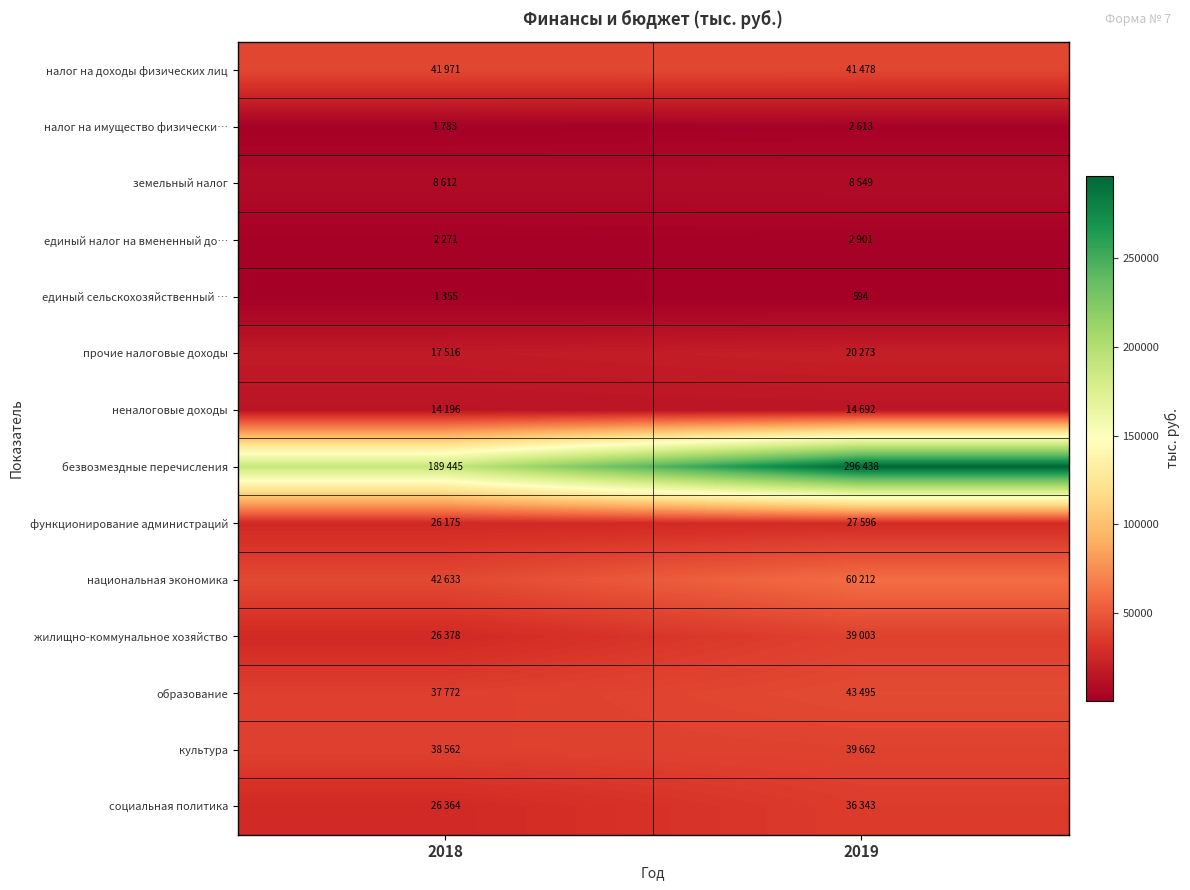

What is the average value of the функционирование администраций series?

26886